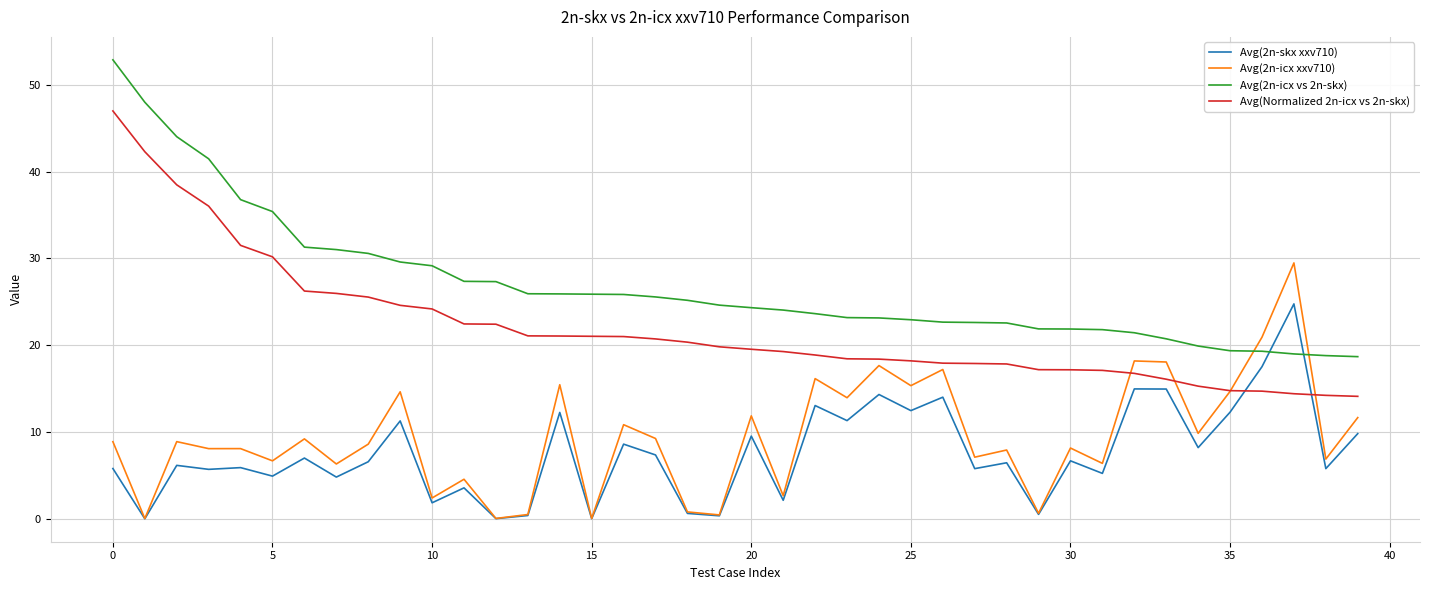

What is the maximum value shown in the chart?

52.8